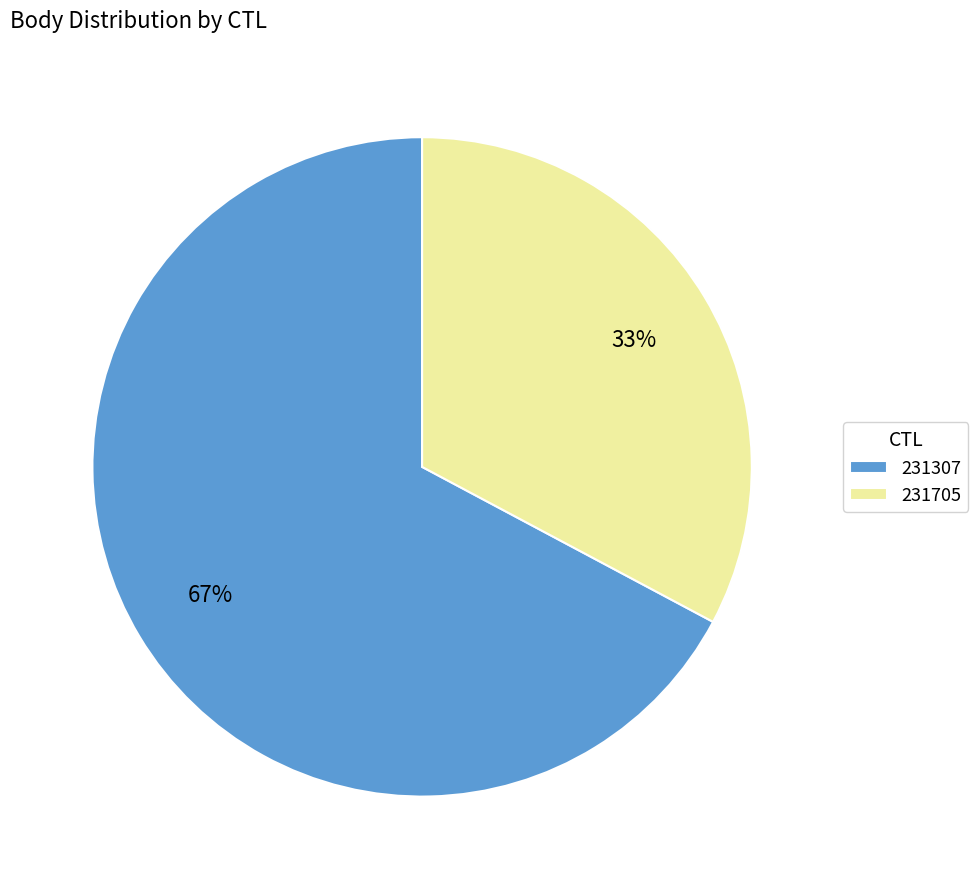

How many segments does this pie chart have?

2